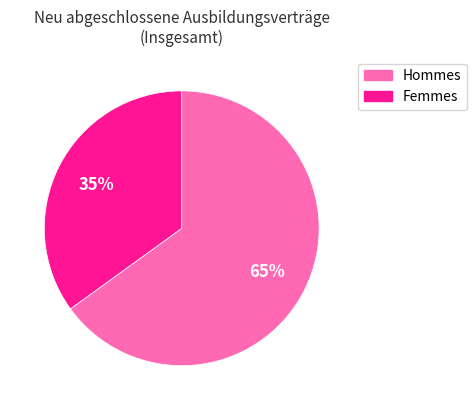

Is there any slice that represents more than half of the pie?

Yes